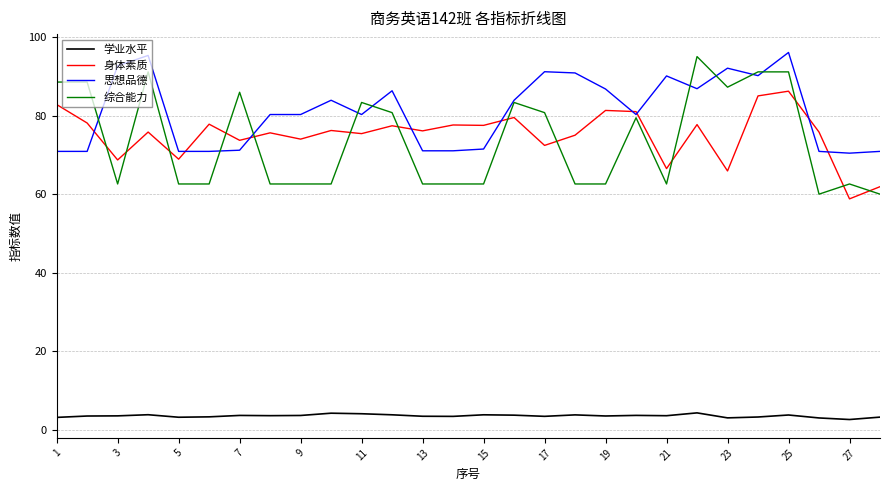

At how many categories does at least one series exceed 25?

28